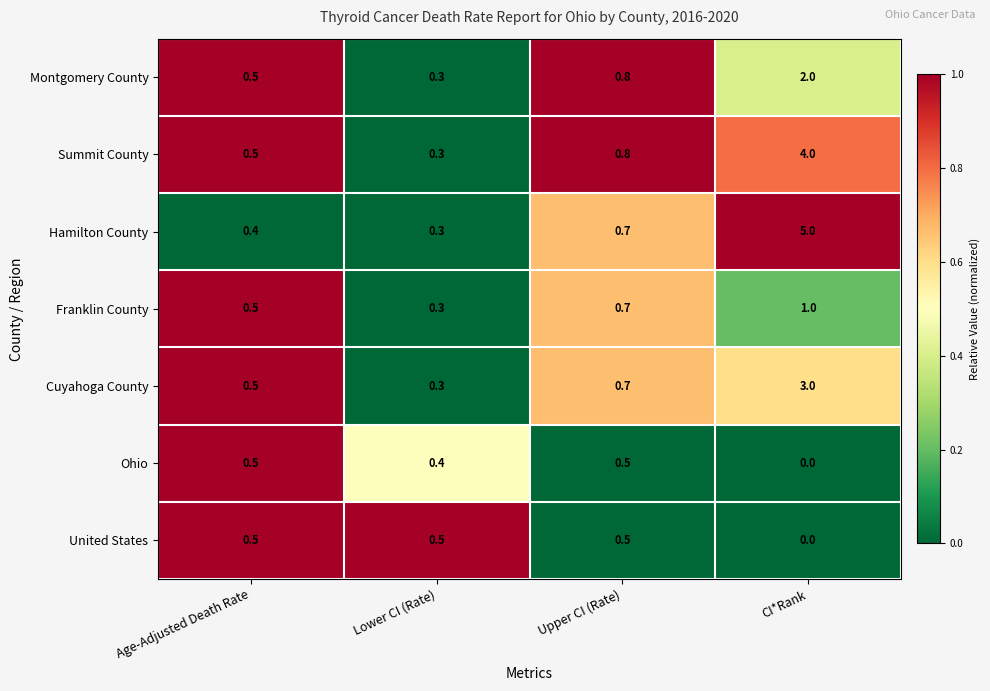

Reading left to right, extract all data points from this chart.

Montgomery County: Age-Adjusted Death Rate=0.5	Lower CI (Rate)=0.3	Upper CI (Rate)=0.8	CI*Rank=2.0
Summit County: Age-Adjusted Death Rate=0.5	Lower CI (Rate)=0.3	Upper CI (Rate)=0.8	CI*Rank=4.0
Hamilton County: Age-Adjusted Death Rate=0.4	Lower CI (Rate)=0.3	Upper CI (Rate)=0.7	CI*Rank=5.0
Franklin County: Age-Adjusted Death Rate=0.5	Lower CI (Rate)=0.3	Upper CI (Rate)=0.7	CI*Rank=1.0
Cuyahoga County: Age-Adjusted Death Rate=0.5	Lower CI (Rate)=0.3	Upper CI (Rate)=0.7	CI*Rank=3.0
Ohio: Age-Adjusted Death Rate=0.5	Lower CI (Rate)=0.4	Upper CI (Rate)=0.5	CI*Rank=0.0
United States: Age-Adjusted Death Rate=0.5	Lower CI (Rate)=0.5	Upper CI (Rate)=0.5	CI*Rank=0.0